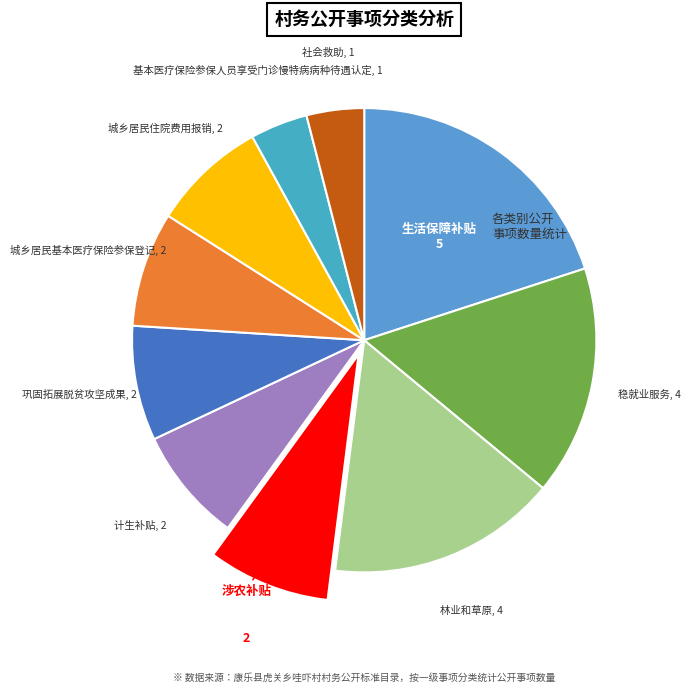

What is the smallest slice in the pie chart?

基本医疗保险参保人员享受门诊慢特病病种待遇认定